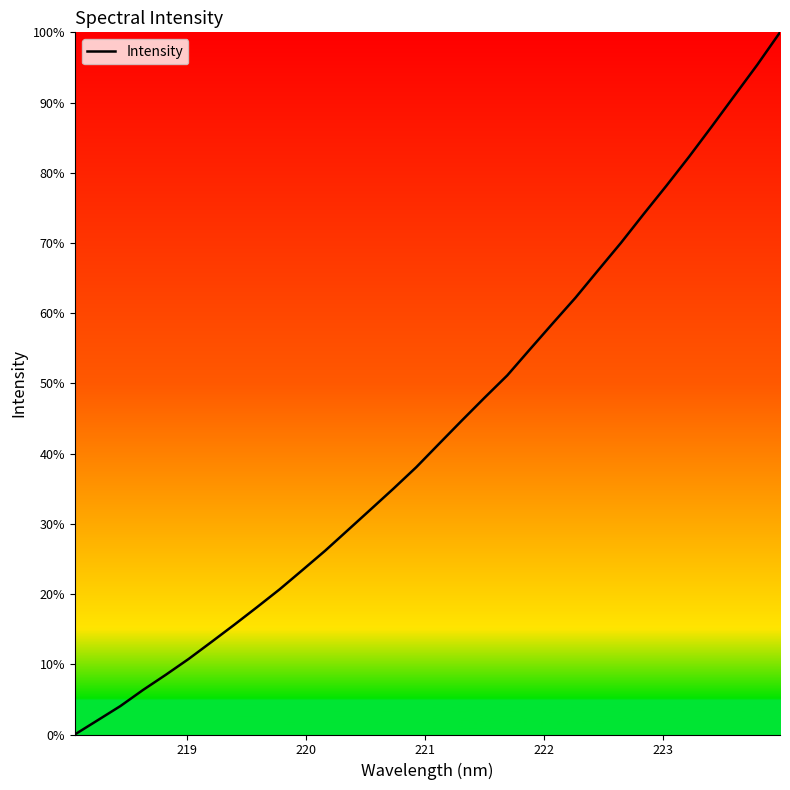

Reading left to right, list all the values displayed in this chart.

0.0	2.0	4.0	6.3	8.5	10.8	13.2	15.6	18.1	20.7	23.4	26.2	29.1	32.1	35.0	38.1	41.4	44.7	48.0	51.1	54.9	58.6	62.2	66.1	70.0	74.1	78.1	82.3	86.6	91.0	95.4	100.0